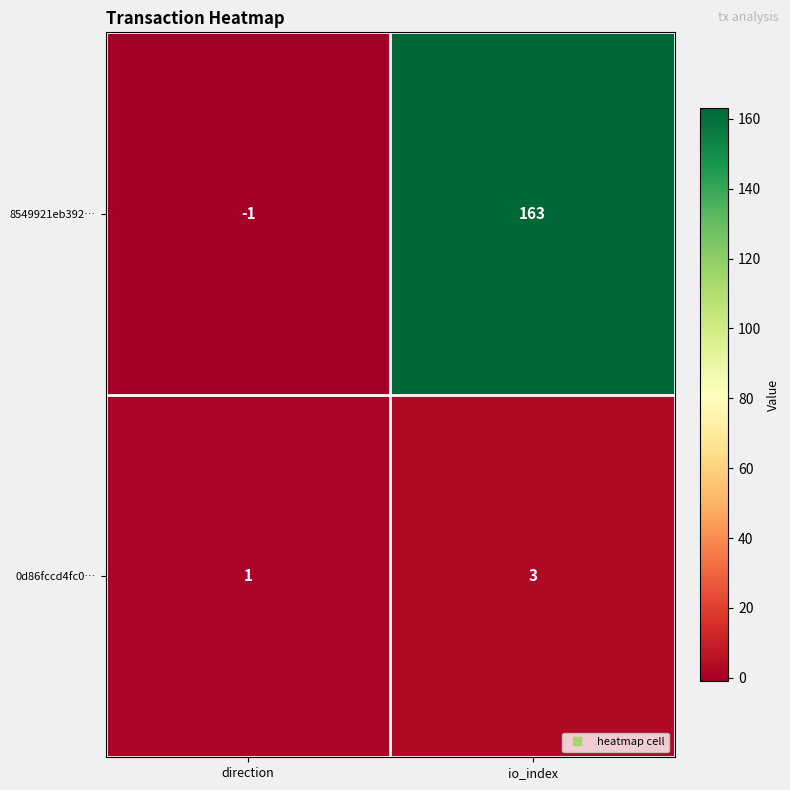

How many series are shown in this chart?

2